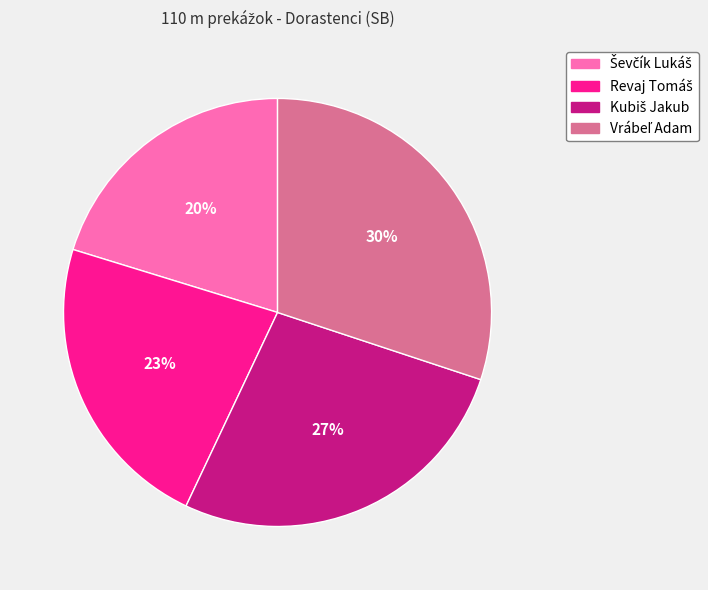

Is there any slice that represents more than half of the pie?

No